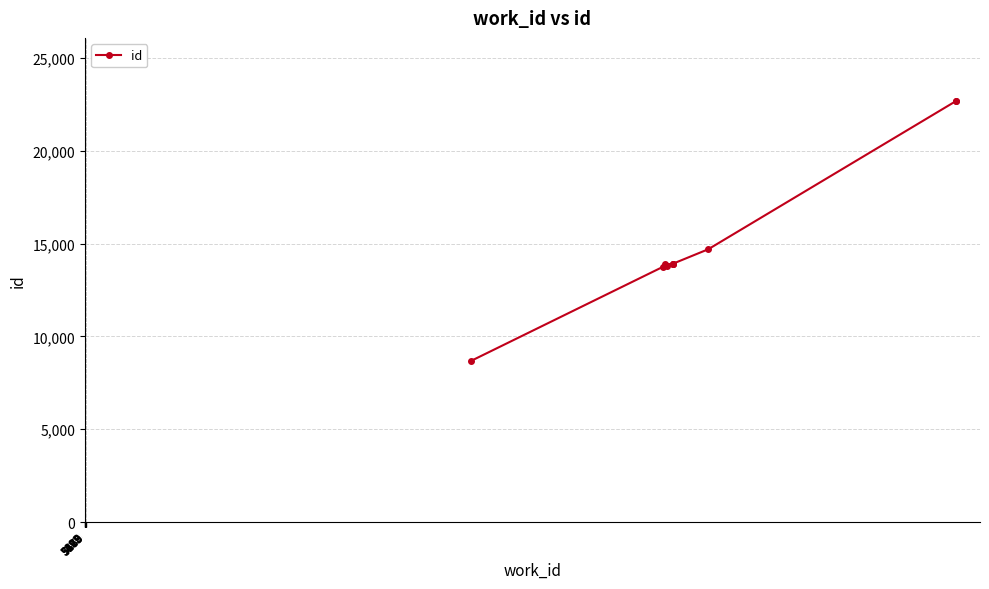

True or false: there are more than 1 points higher than both neighbors.

False